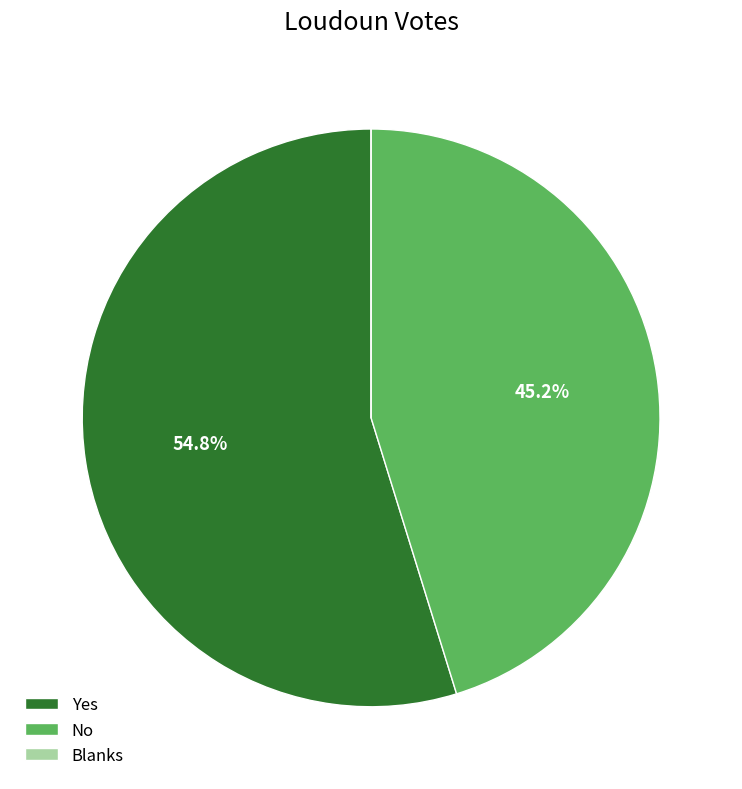

Is Yes the majority of the pie?

Yes